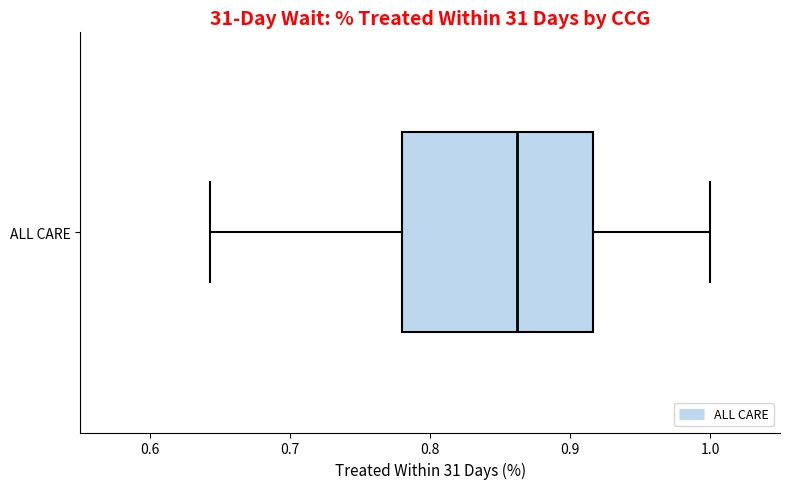

Where is the right edge of the box for ALL CARE on the x-axis? The values are not printed on the chart, so give them approximately, as read against the axis.

0.92